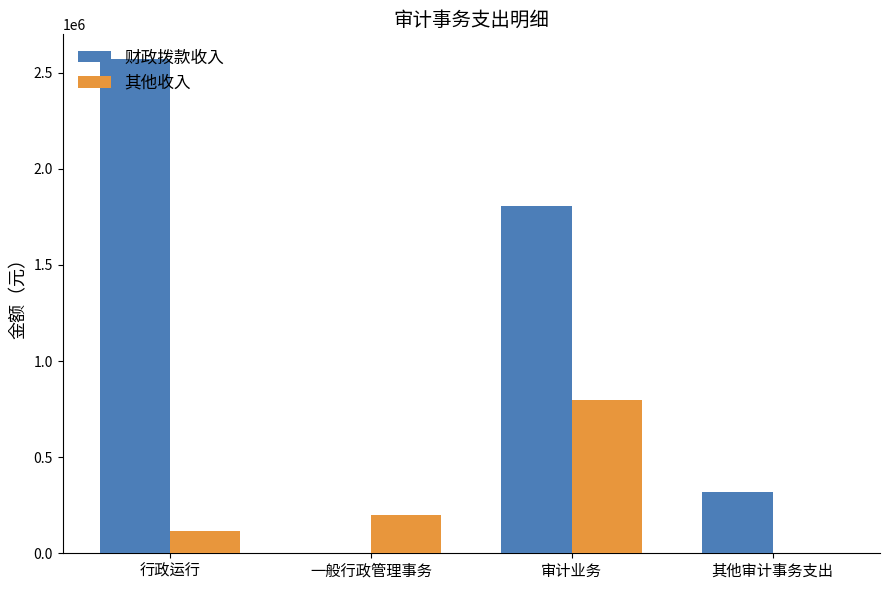

Between 一般行政管理事务 and 审计业务, which series saw the biggest shift?

财政拨款收入